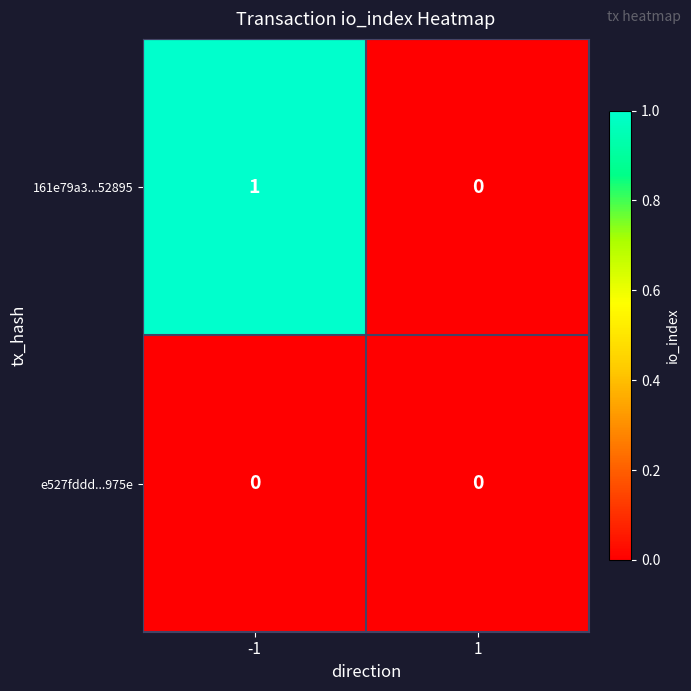

What is the total value across all series at -1?

1